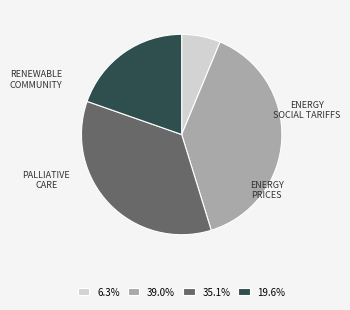

What is the ratio of the value at 35.1% to the value at 19.6%?

1.8